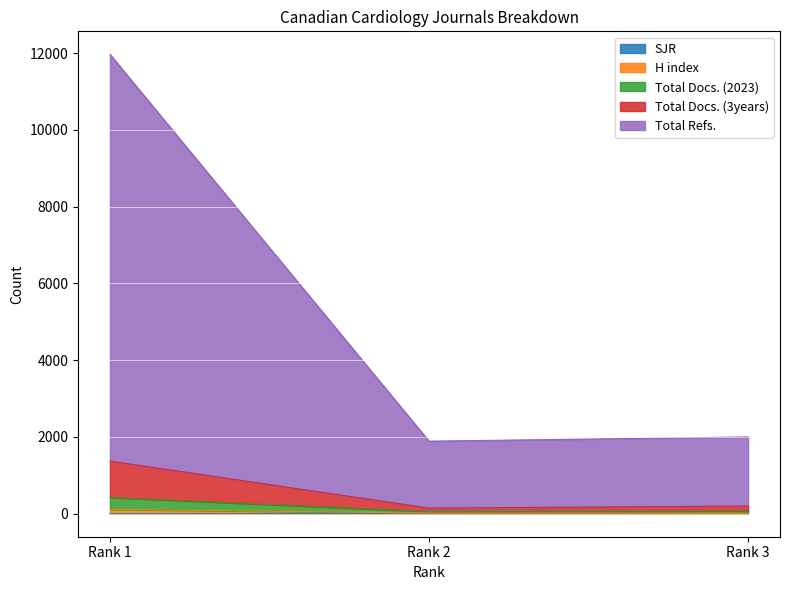

Reading left to right, list all the values displayed in this chart.

SJR: 1.0	0.7	0.4
H index: 113.0	18.7	11.4
Total Docs. (2023): 1372.0	146.7	201.4
Total Docs. (3years): 425.0	60.7	72.4
Total Refs.: 11966.0	1890.7	2000.4